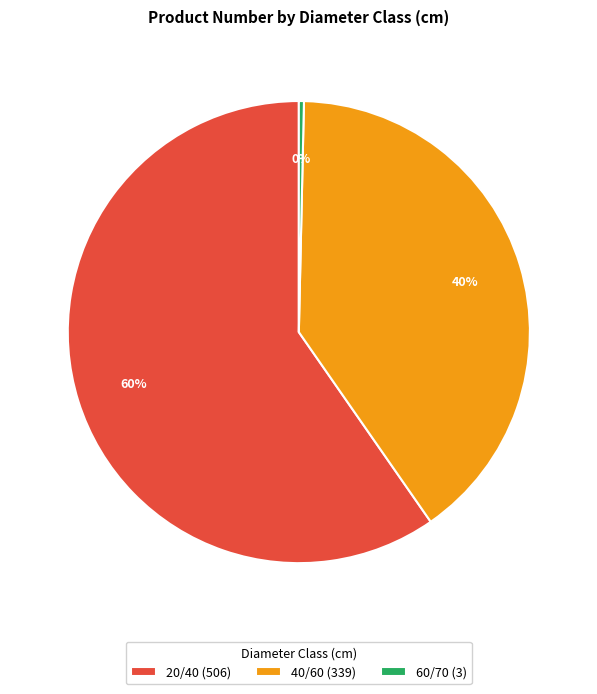

Between 20/40 (506) and 40/60 (339), which is larger?

20/40 (506)